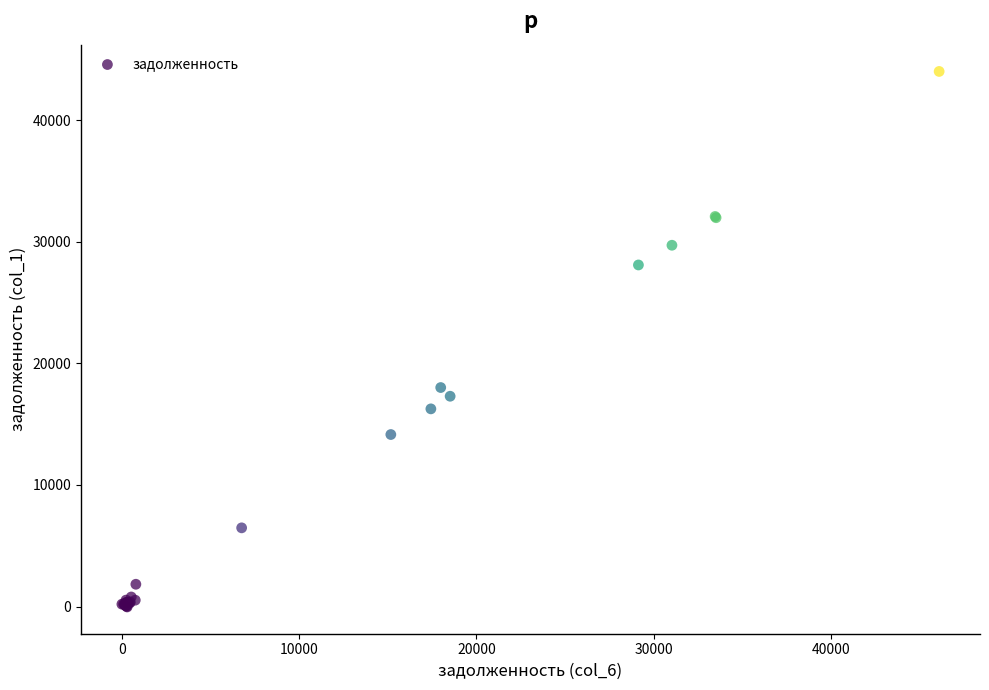

What Y value in the scatter plot is closest to 21994?

18017.1